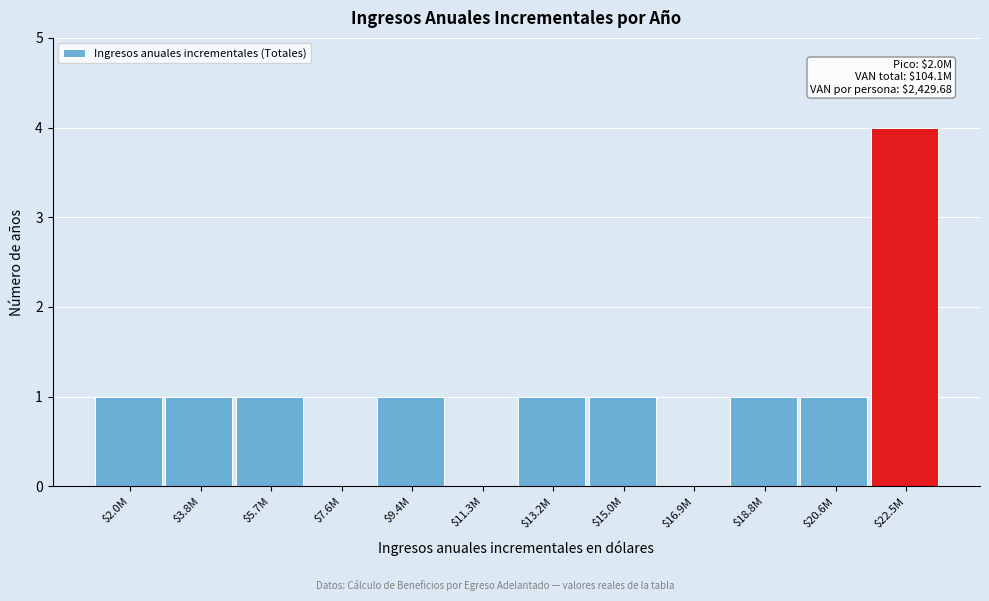

True or false: the data shows 0 at $11.3M.

True